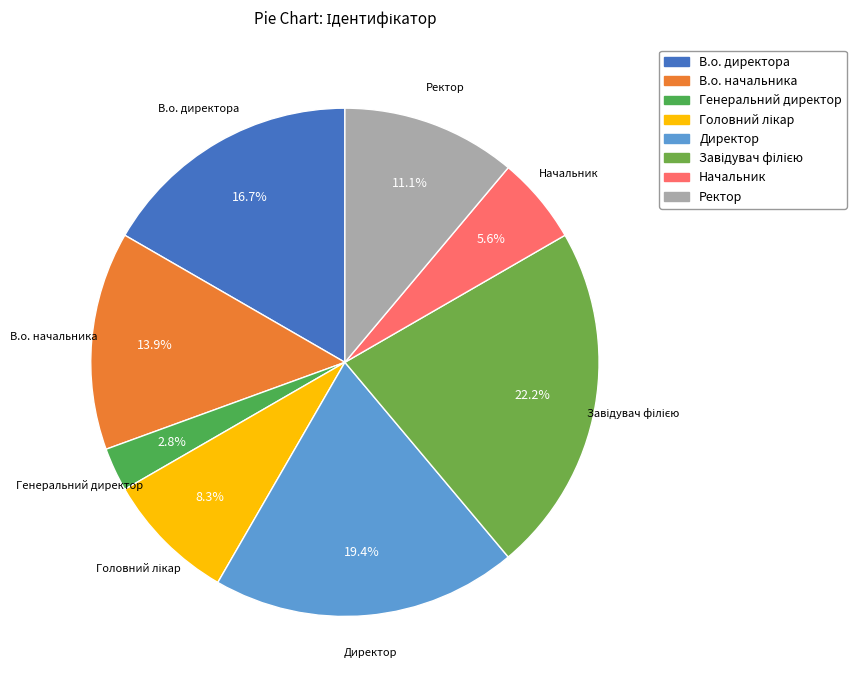

The В.о. начальника slice represents 14% of the pie. True or false?

True